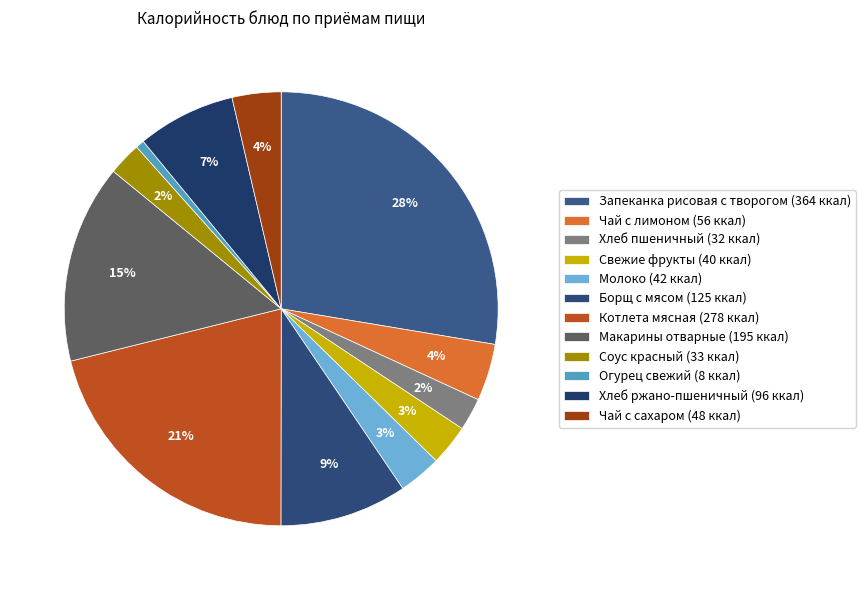

The Макарины отварные slice represents 15% of the pie. True or false?

True